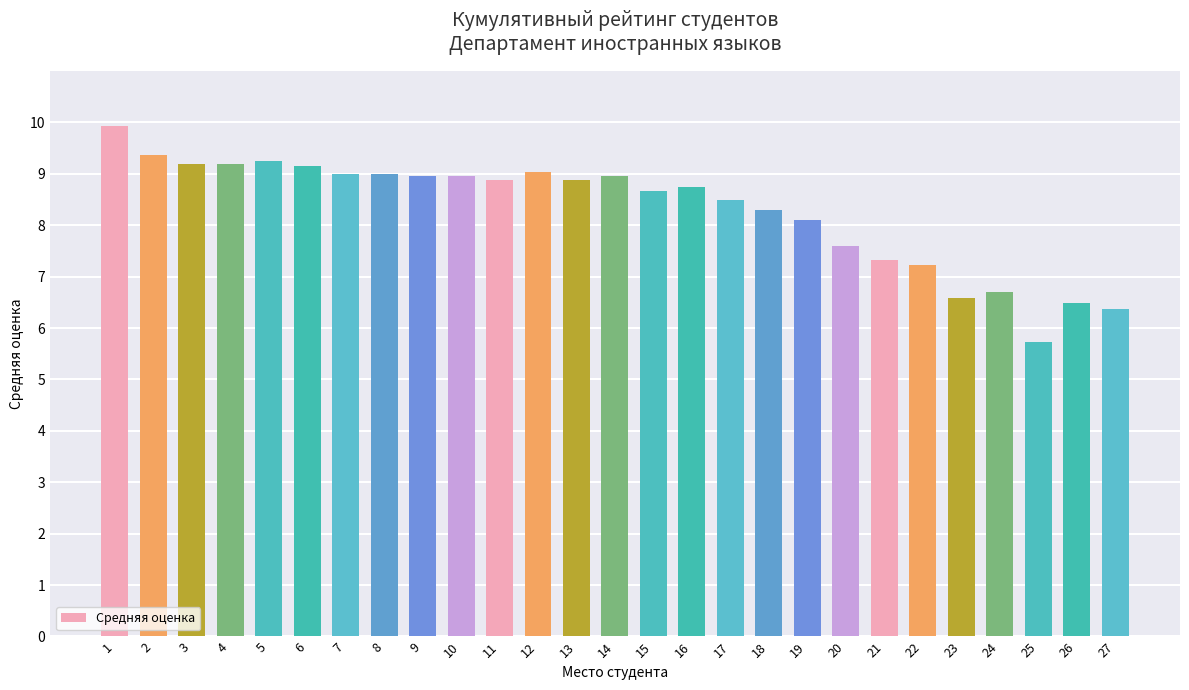

How many distinct data groups are displayed?

1